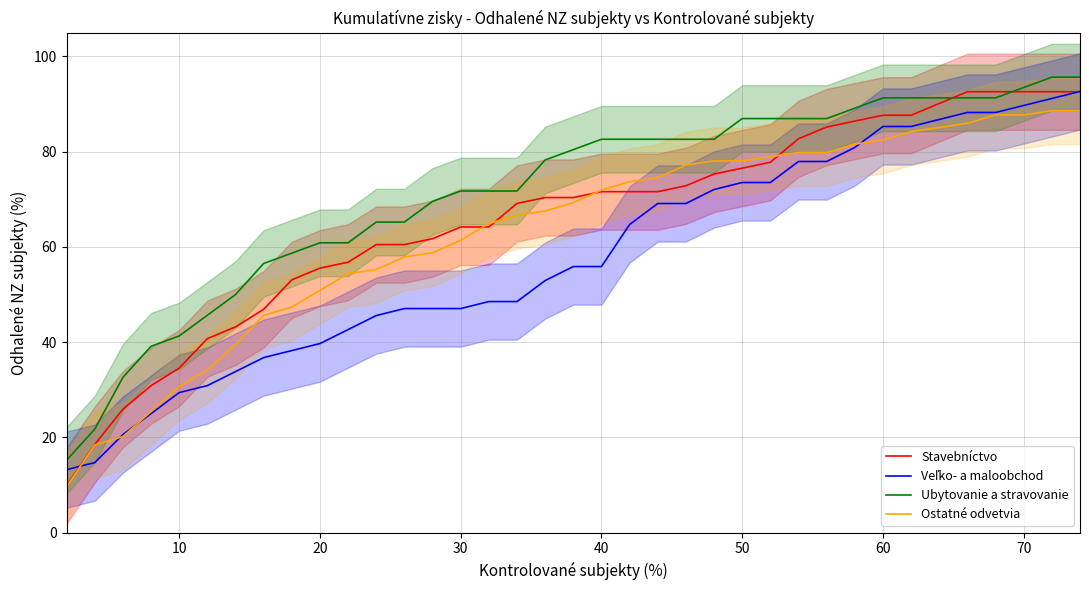

True or false: Stavebníctvo has a value of 33.9 at 20.

False